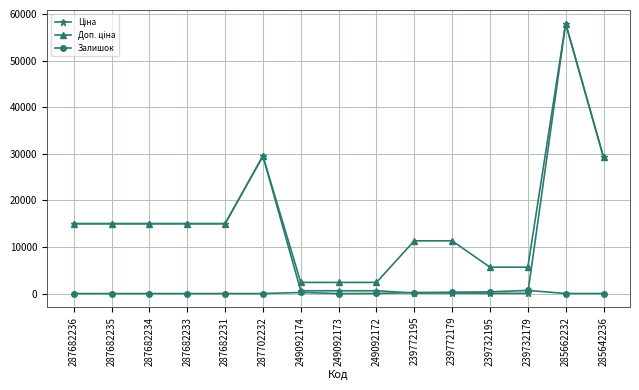

At how many categories does at least one series exceed 15798?

3